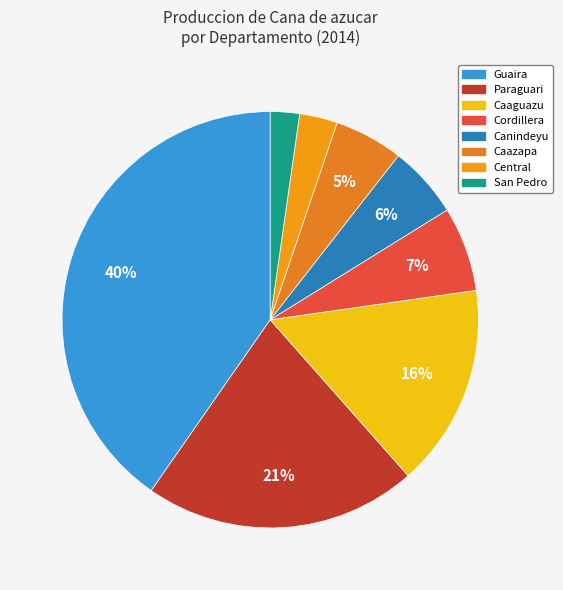

Which category has the biggest portion of the pie?

Guaira